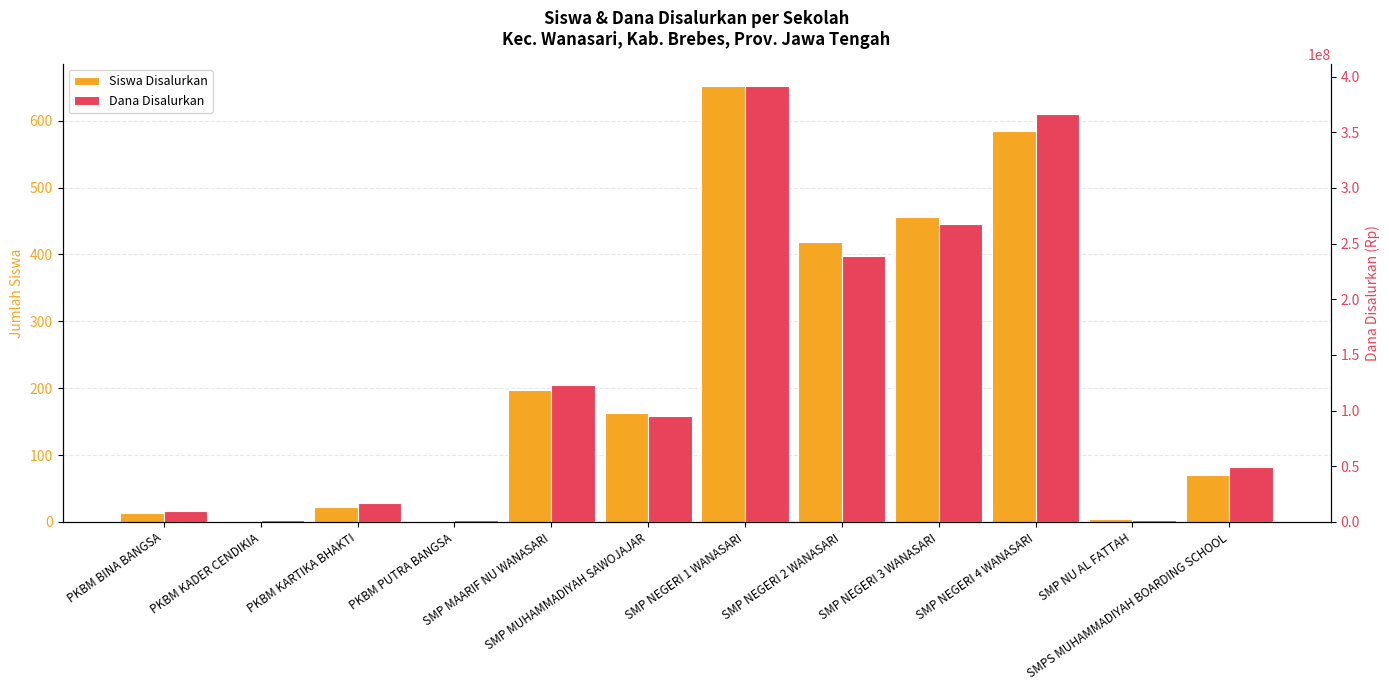

Is it true that Siswa Disalurkan equals 23 at PKBM KARTIKA BHAKTI?

True